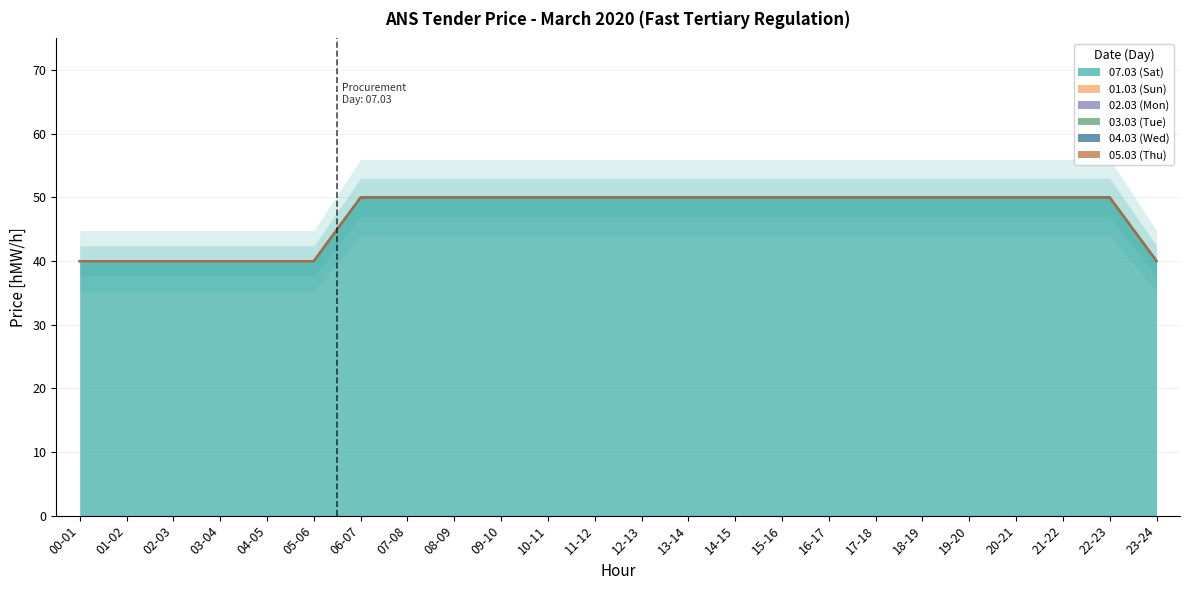

Which series has the largest range (max minus min)?

07.03 (Sat)